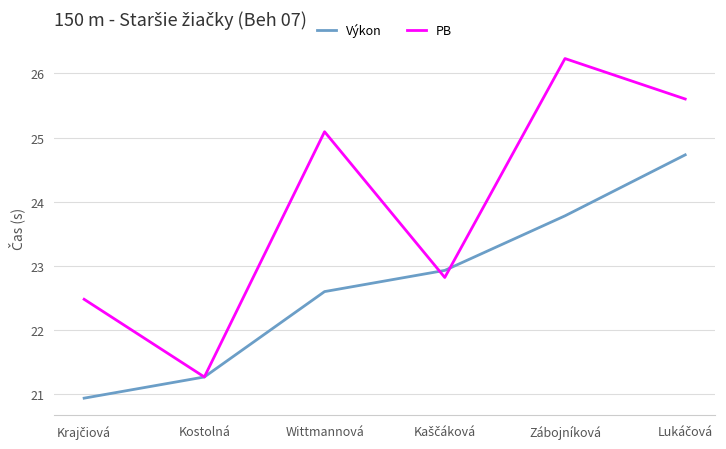

What is the smallest value displayed?

20.9